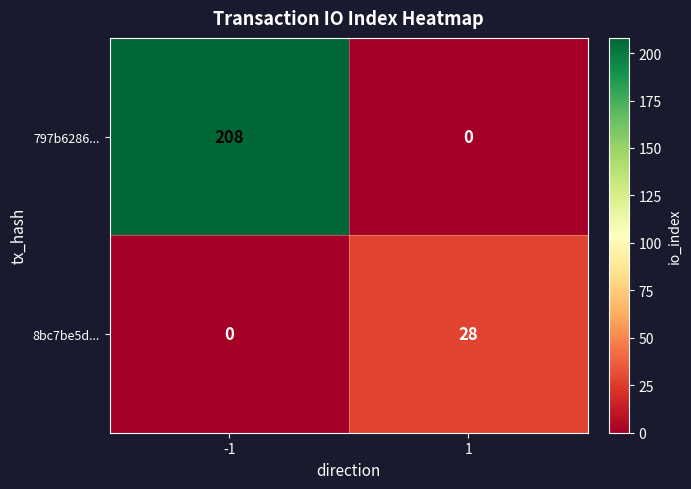

What is the total value across all series at 1?

28